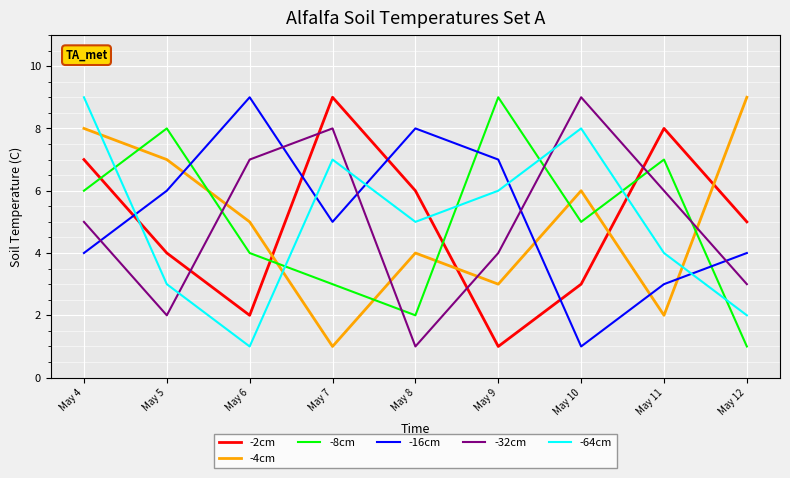

At which label does -8cm first exceed 5?

May 4